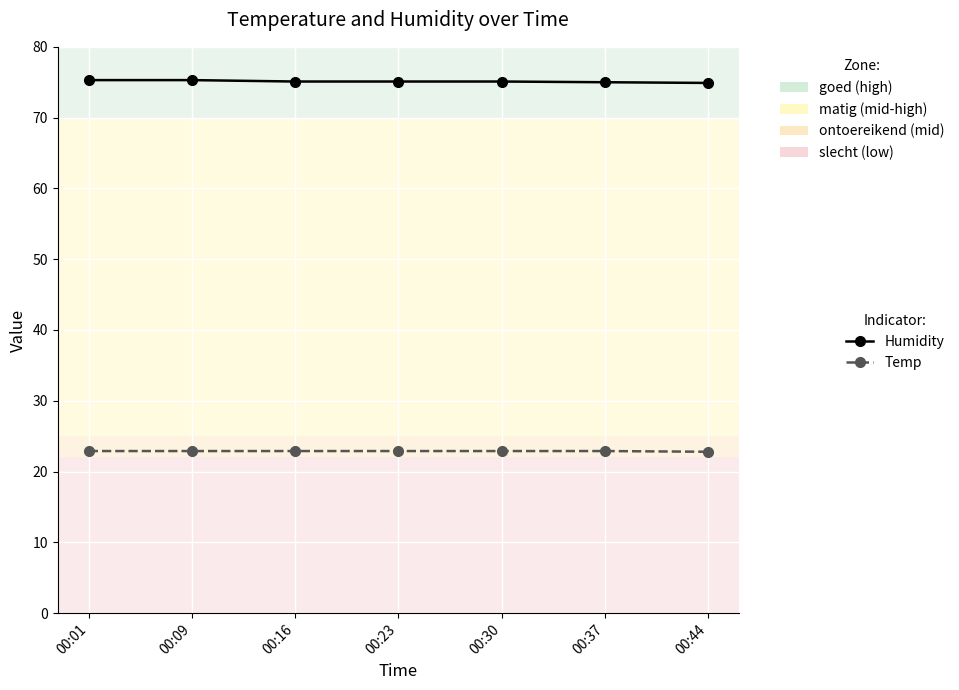

How many lines are shown in the chart?

2